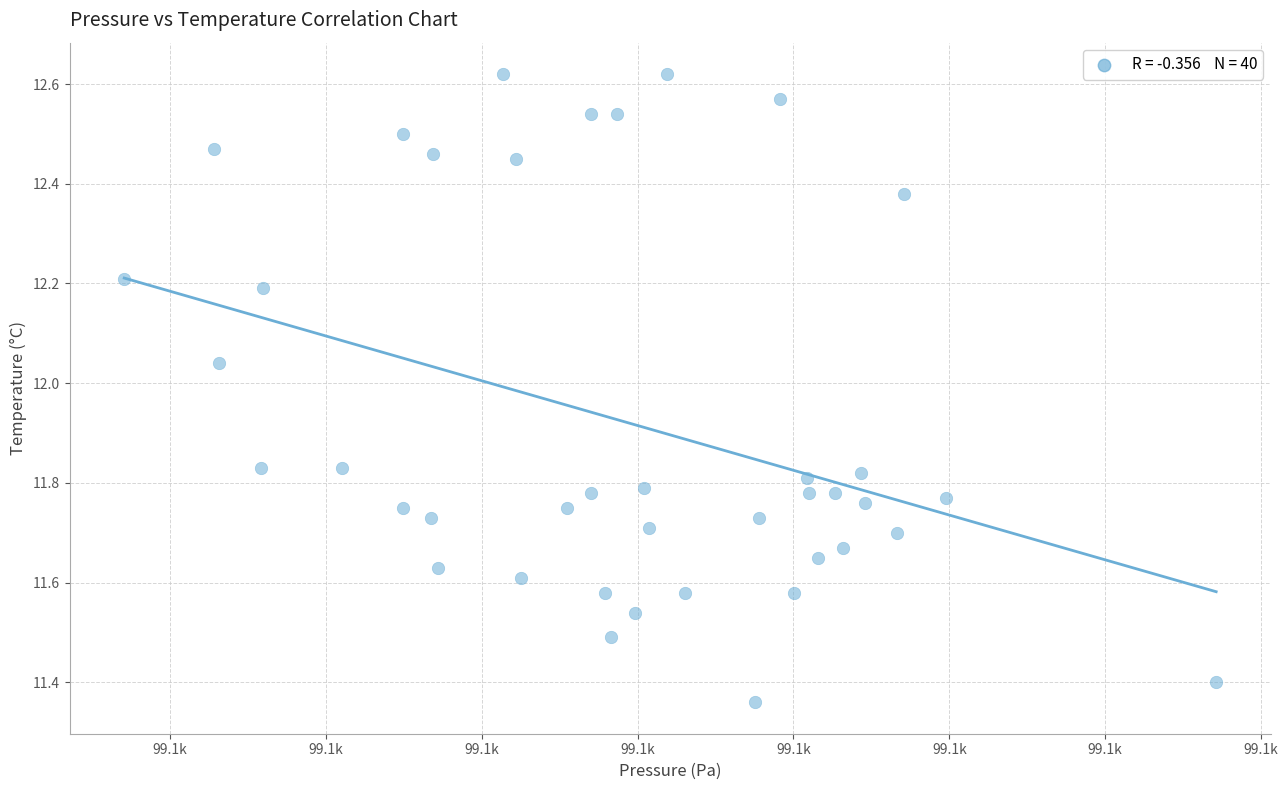

What is the range of X values (max minus min)?

35.0